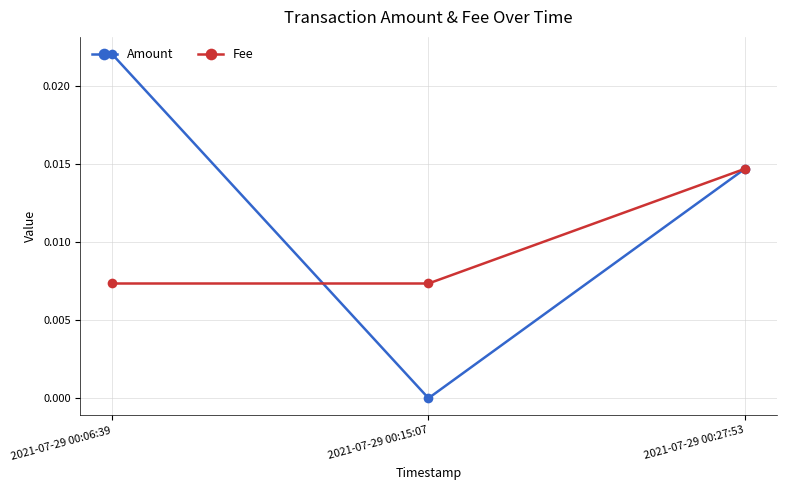

The value of Fee at 2021-07-29 00:06:39 is 0.0. True or false?

True